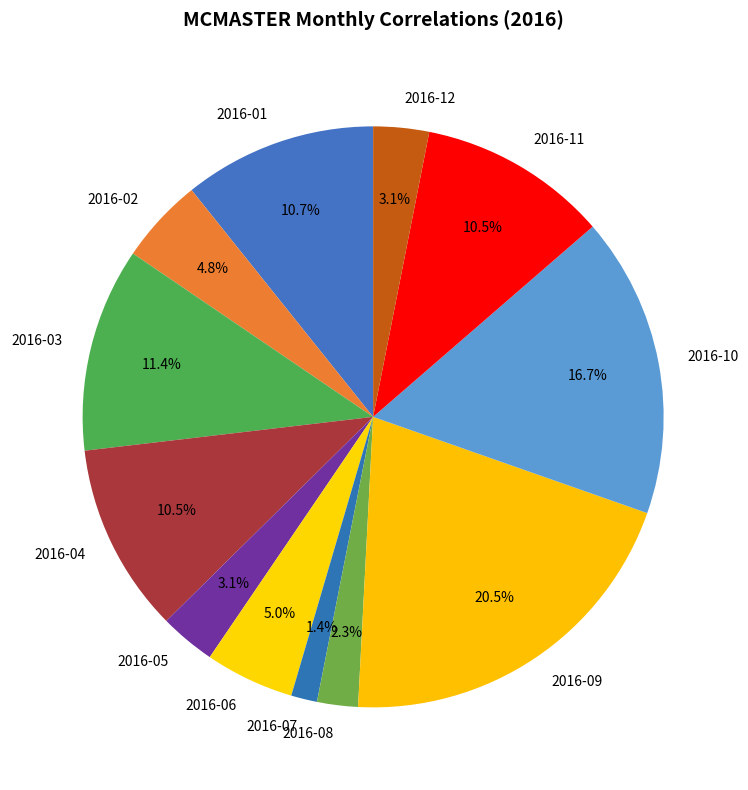

Which category has the biggest portion of the pie?

2016-09